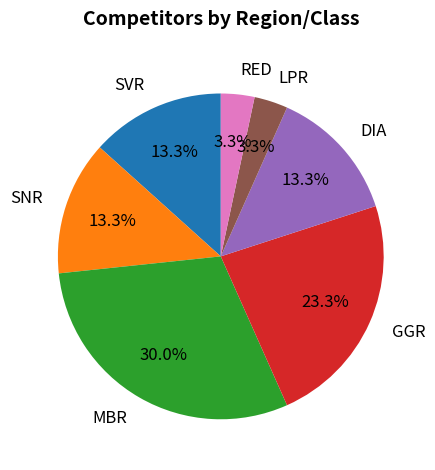

Does any single category account for the majority?

No